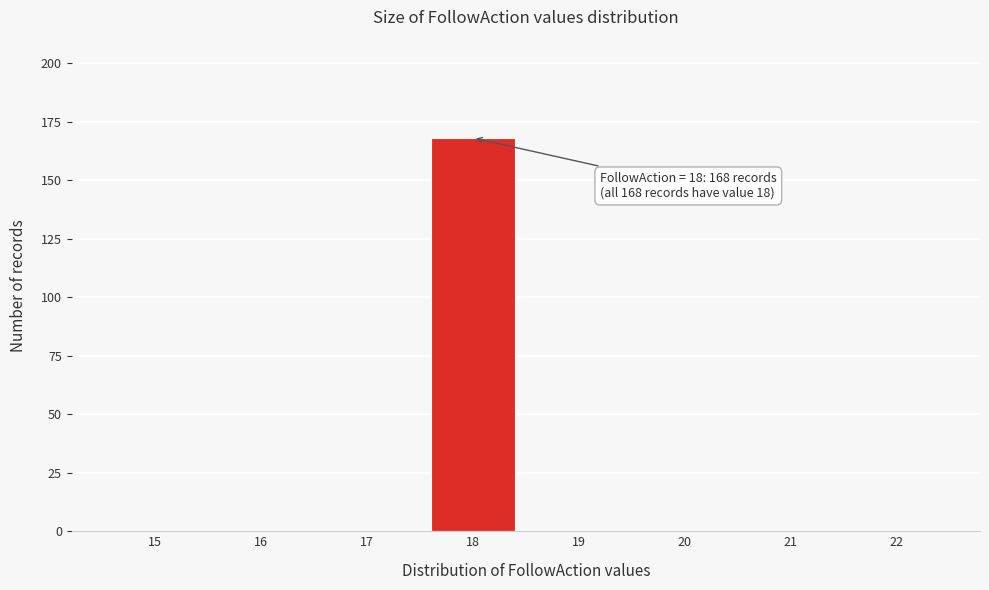

Which range on the x-axis has the tallest bar?

17.5 to 18.5